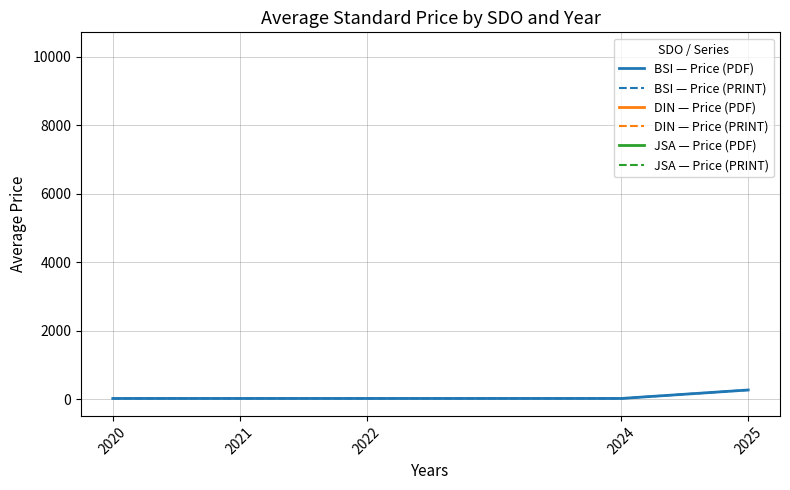

Is it true that BSI — Price (PDF) equals 94.2 at 2025?

False